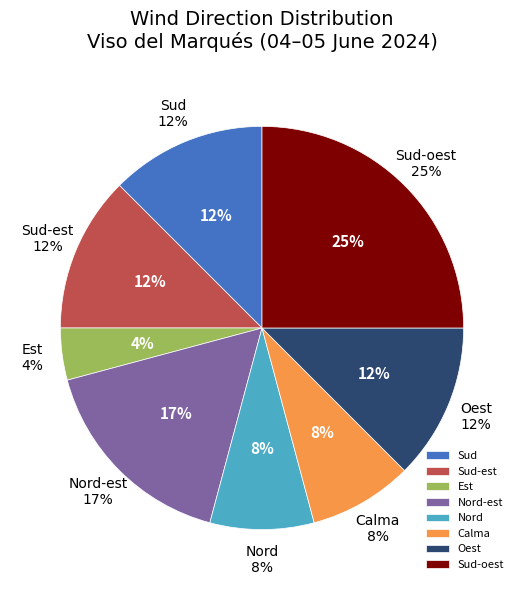

How many slices are in this pie chart?

8